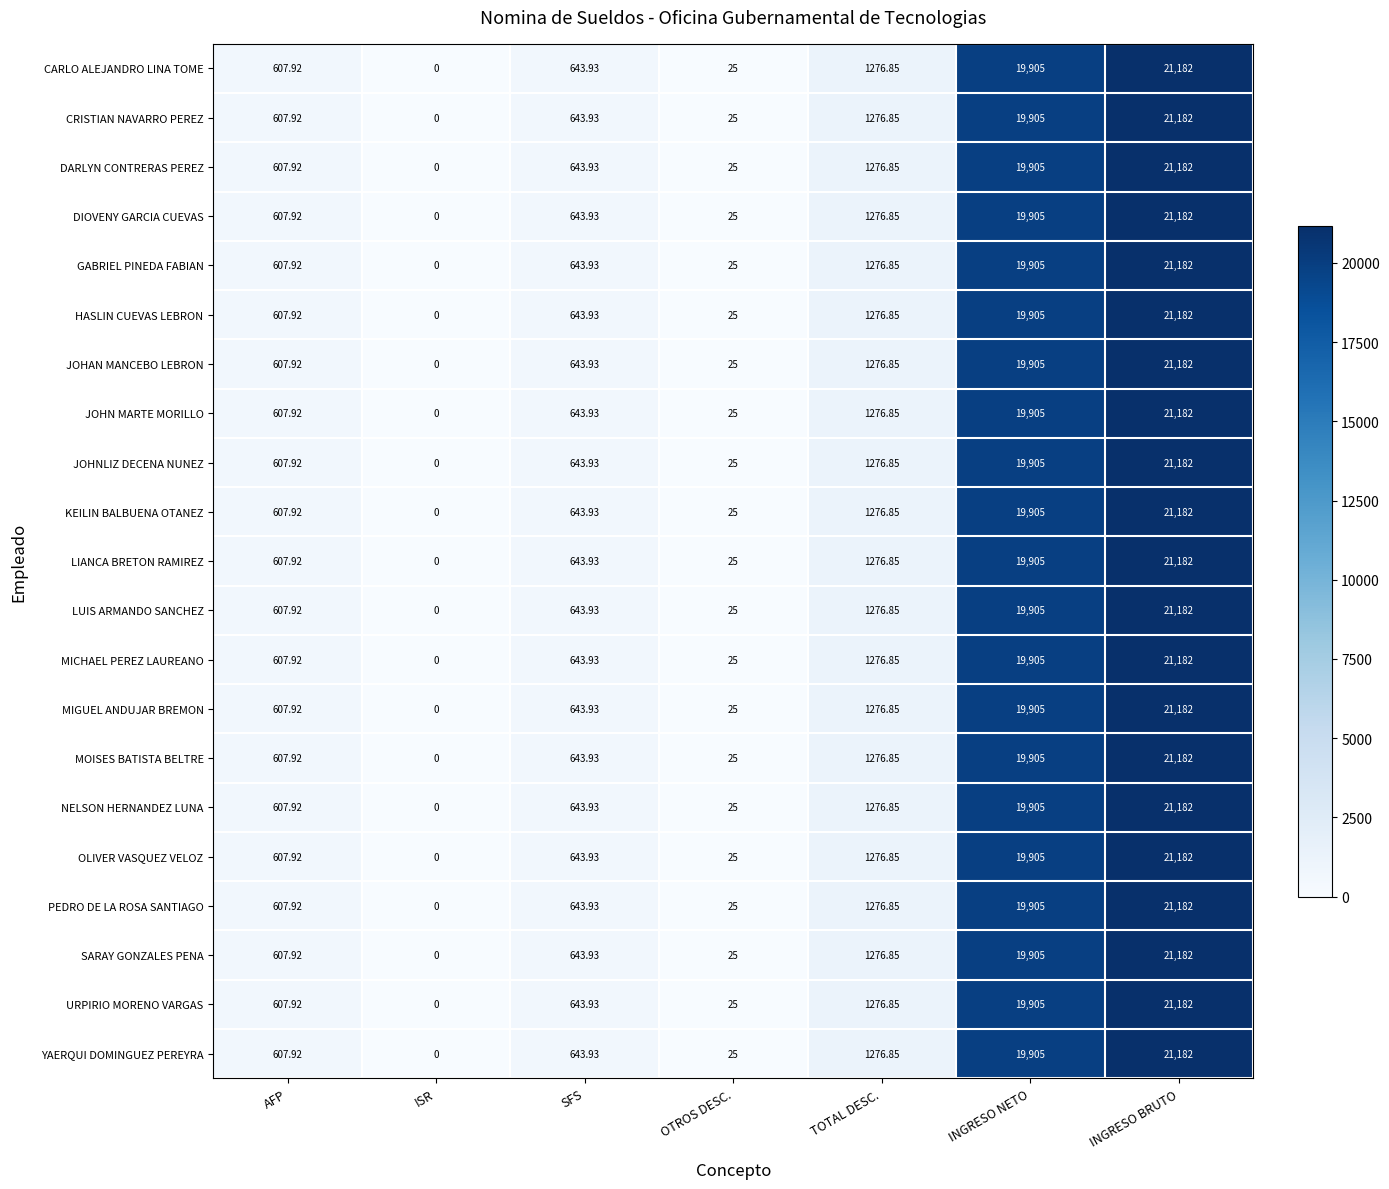

Count the number of data series in this chart.

21